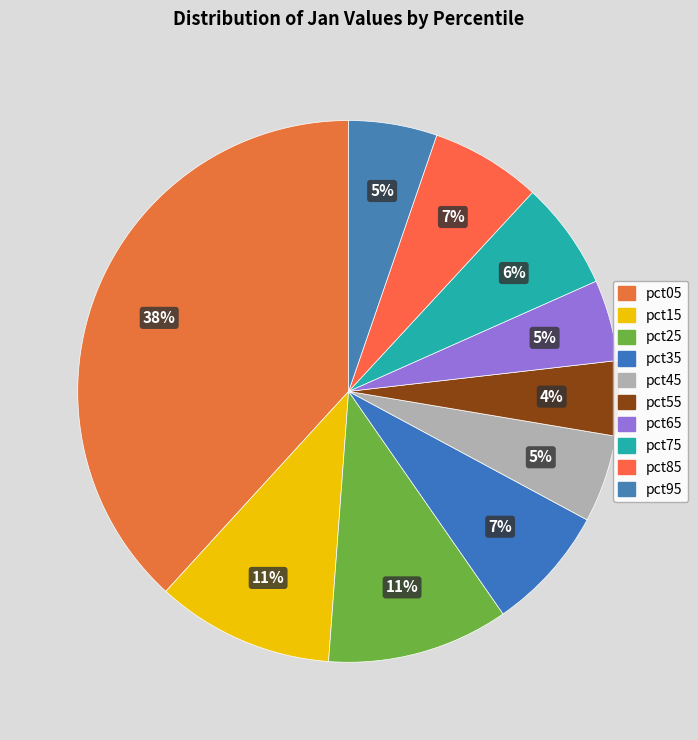

Count the number of slices in the pie.

10